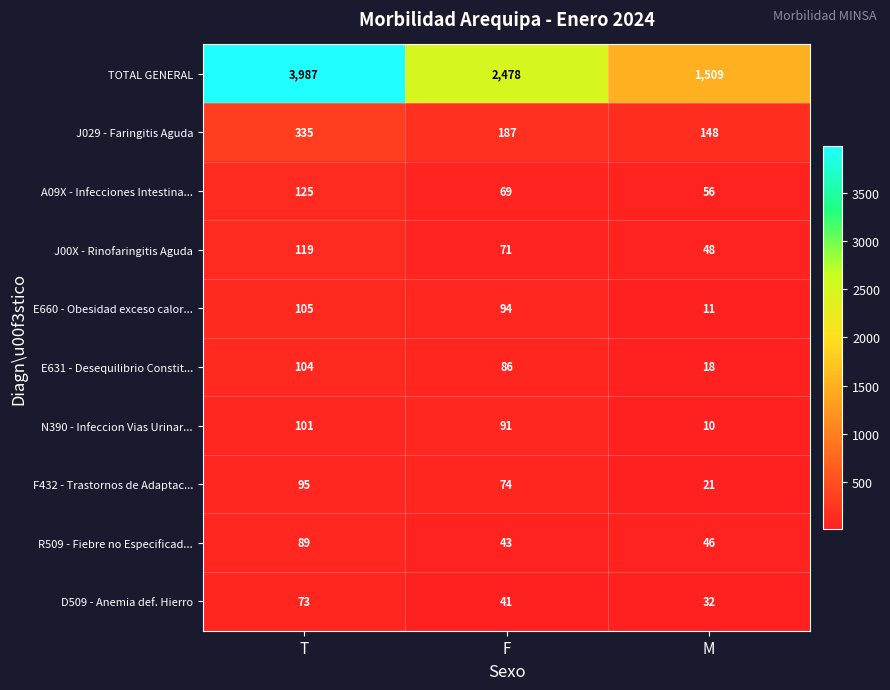

At which label is E631 - Desequilibrio Constit... closest to 61?

F